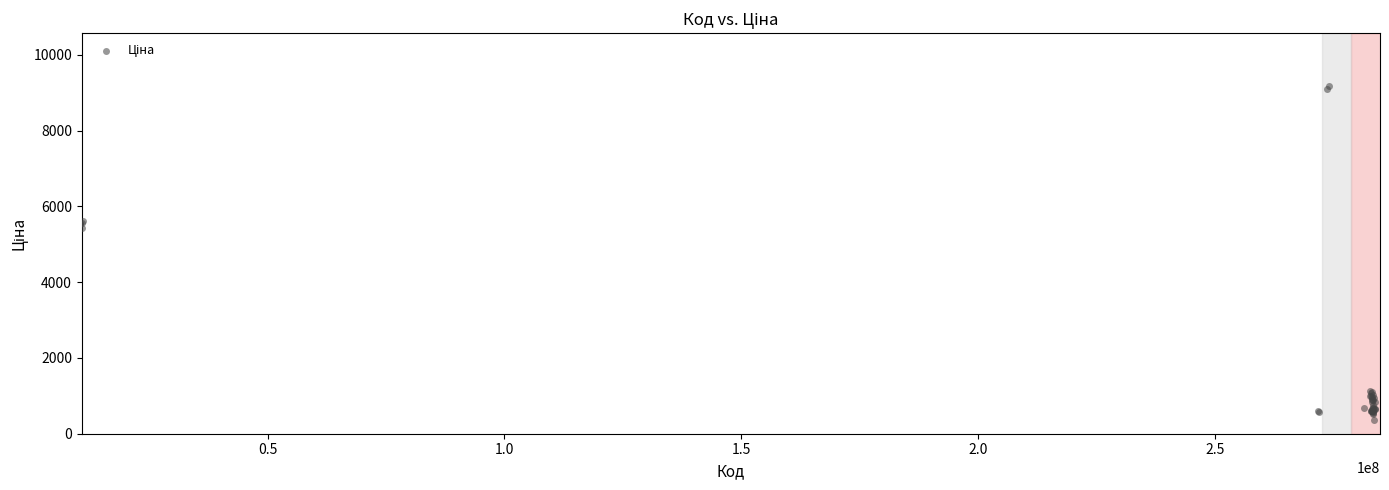

What Y value in the scatter plot is closest to 4765?

5421.2